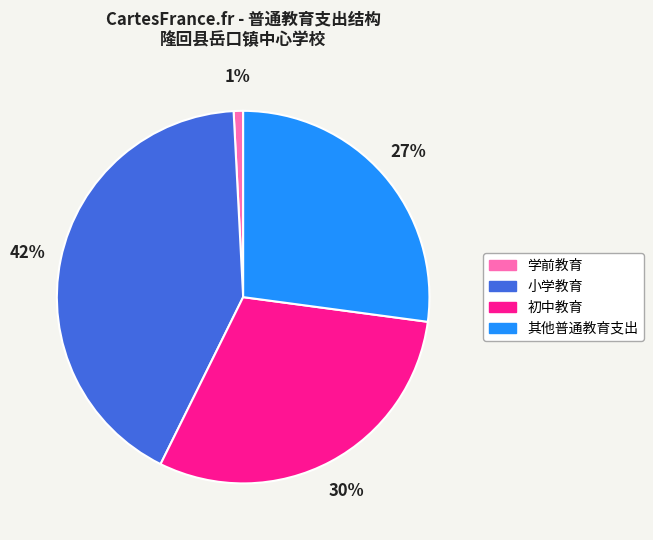

True or false: 初中教育 accounts for 30% of the total.

True